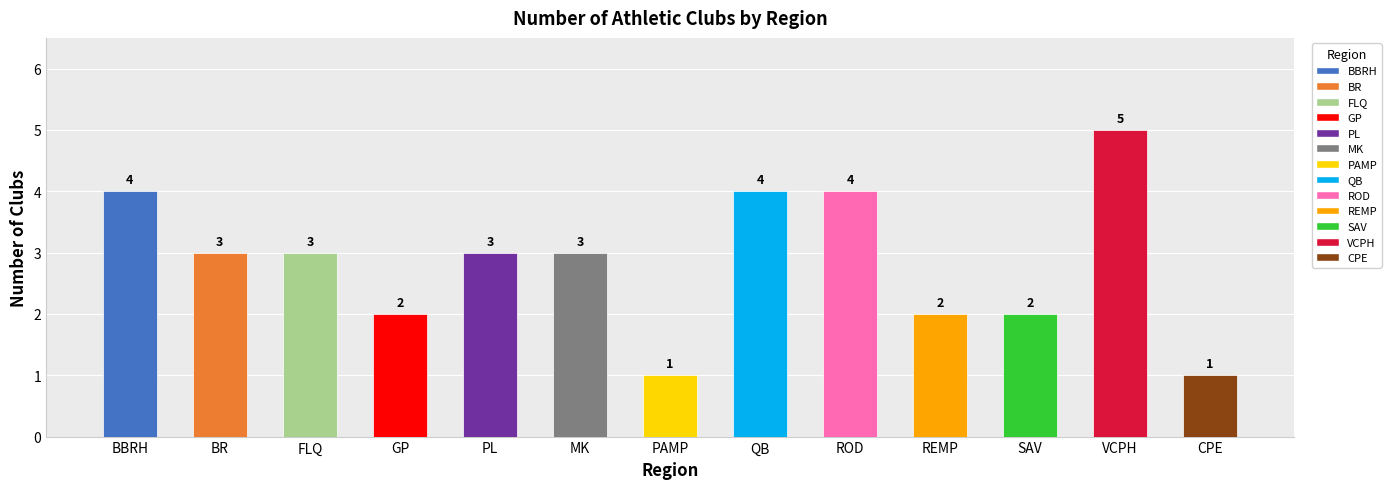

Which label corresponds to the largest value in the chart?

VCPH